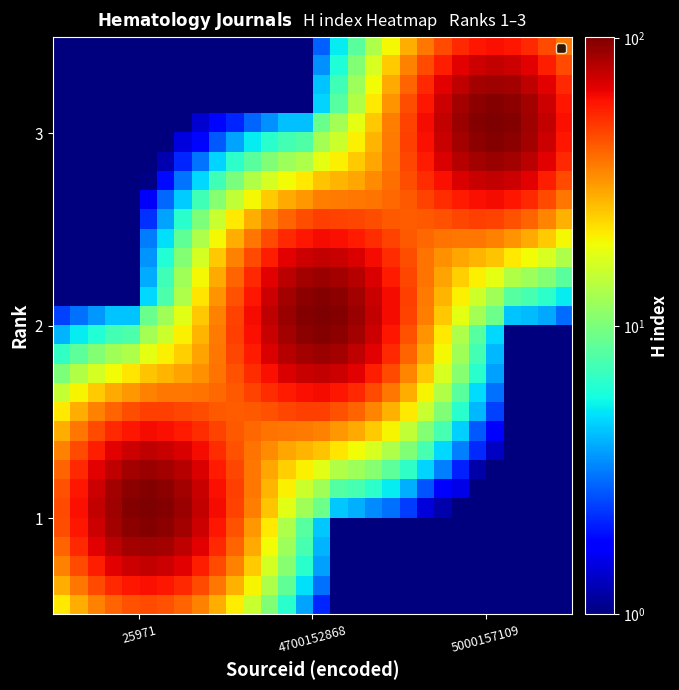

How many series are shown in this chart?

30